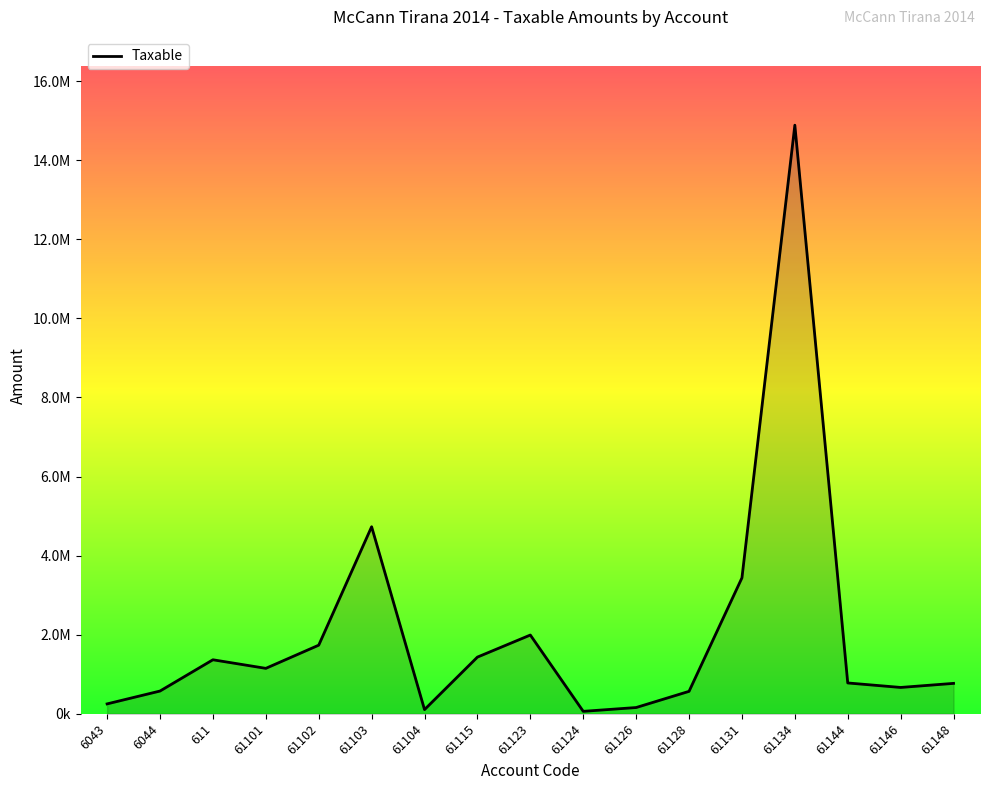

What is the difference between the maximum and minimum values?

14826046.6